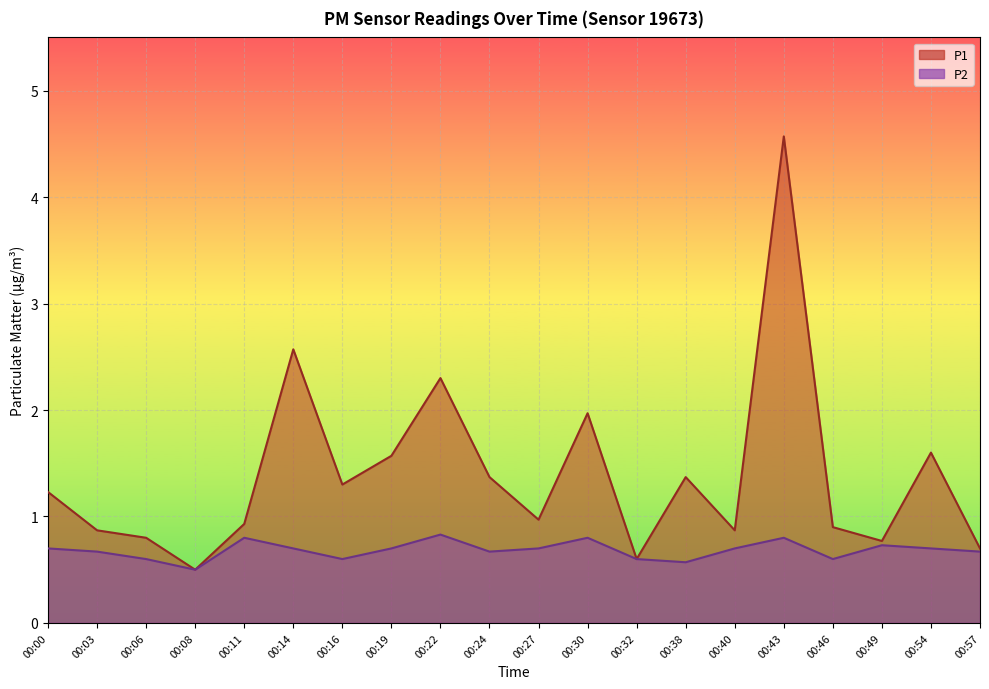

The value of P2 at 00:43 is 0.8. True or false?

True